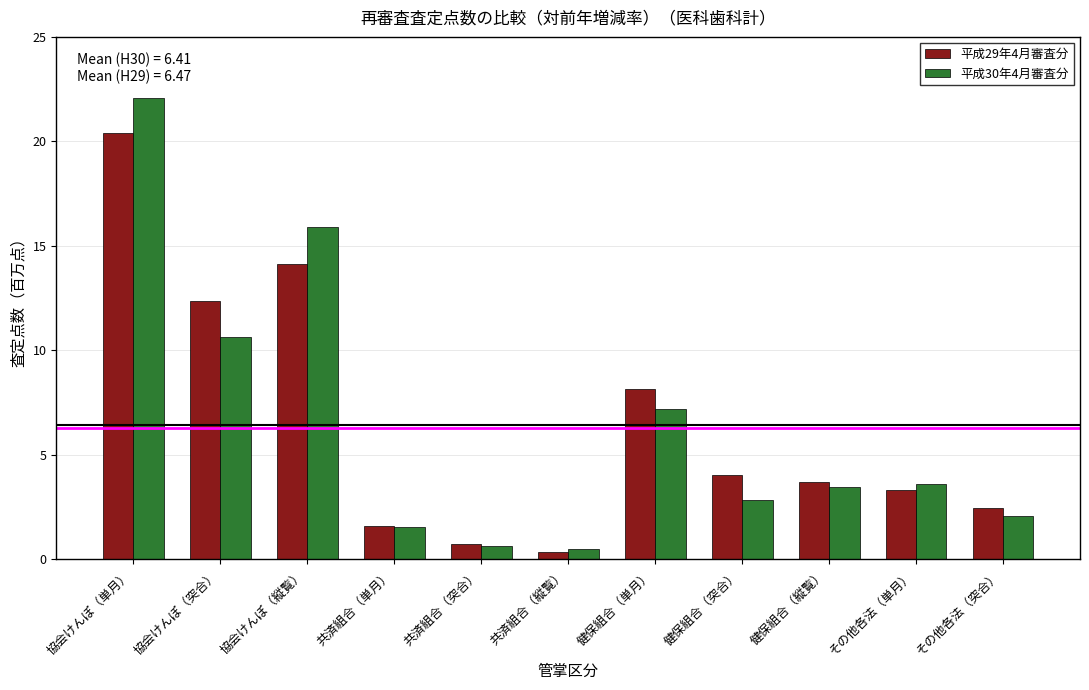

Which category has the highest value across all series?

協会けんぽ（単月）